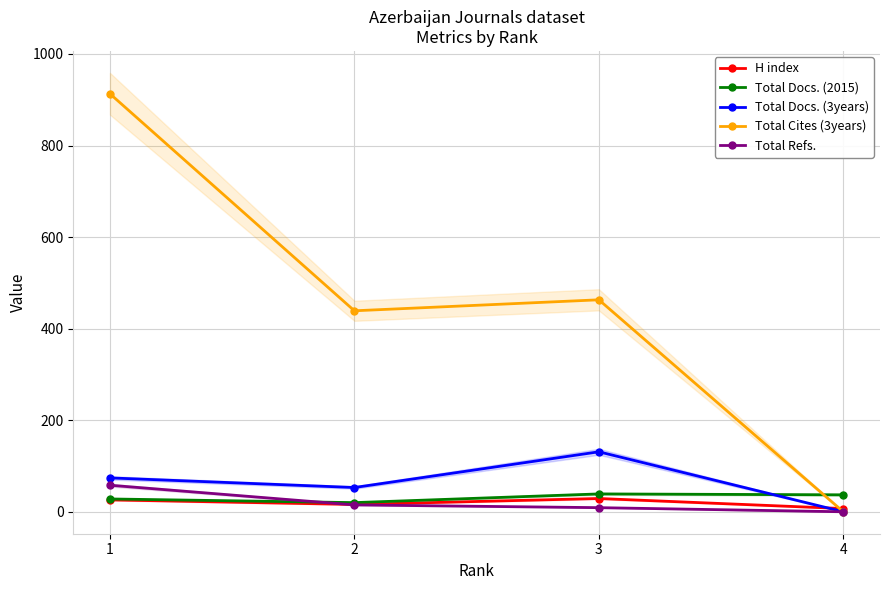

Count the number of data series in this chart.

5